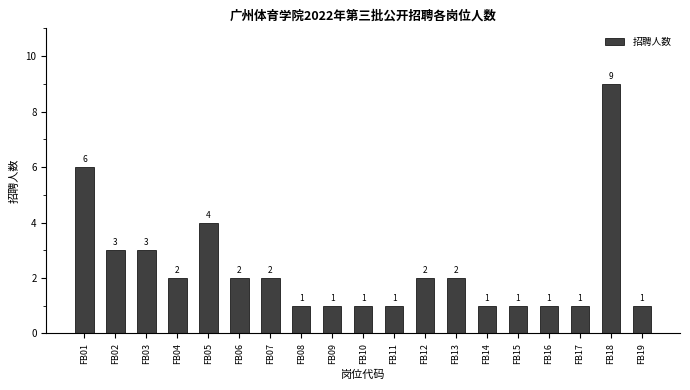

Are the bars horizontal?

No